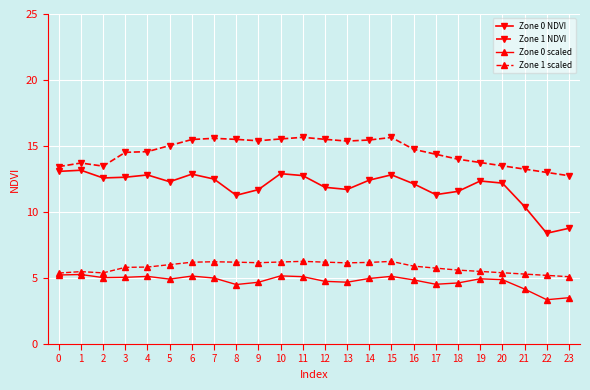

Is it true that Zone 1 scaled equals 6.2 at 14?

True